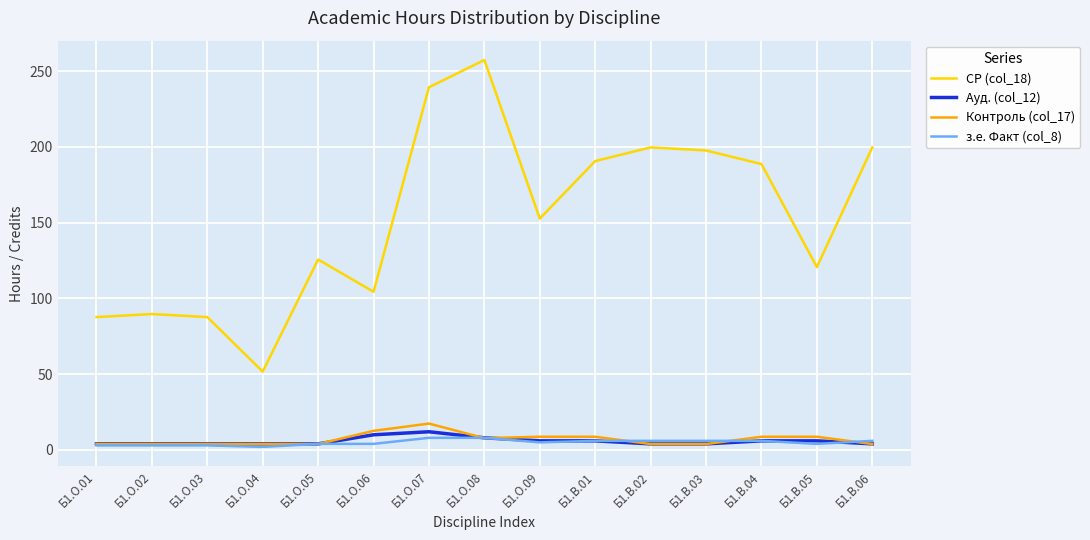

Which series has the largest total across all categories?

СР (col_18)